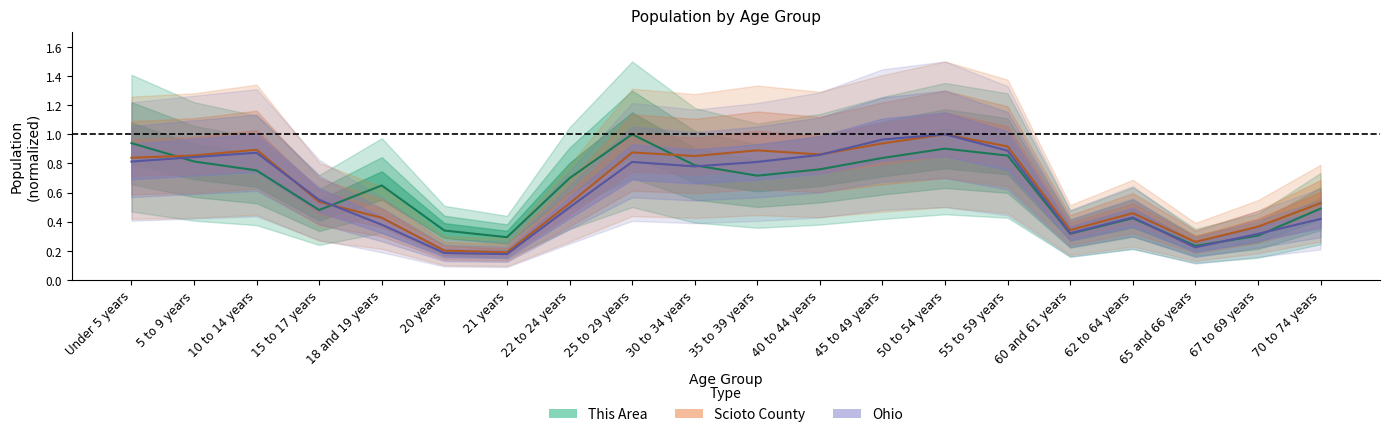

What is the label of the 20th point from the left?

70 to 74 years